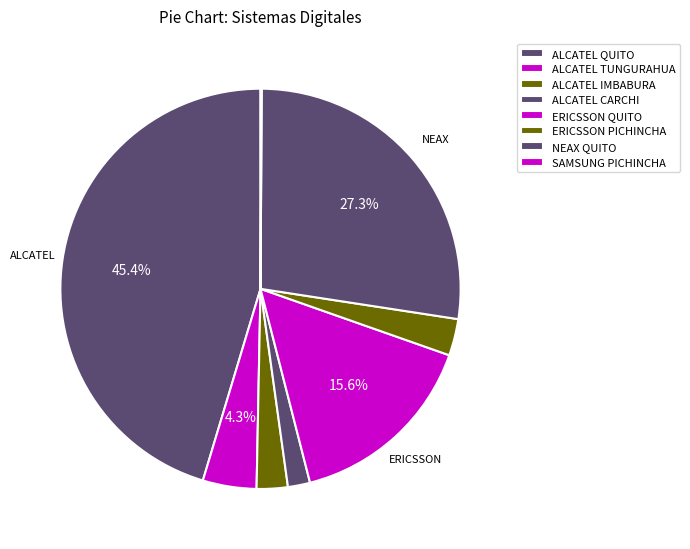

Rank the categories by value from lowest to highest.

SAMSUNG PICHINCHA, ALCATEL CARCHI, ALCATEL IMBABURA, ERICSSON PICHINCHA, ALCATEL TUNGURAHUA, ERICSSON QUITO, NEAX QUITO, ALCATEL QUITO